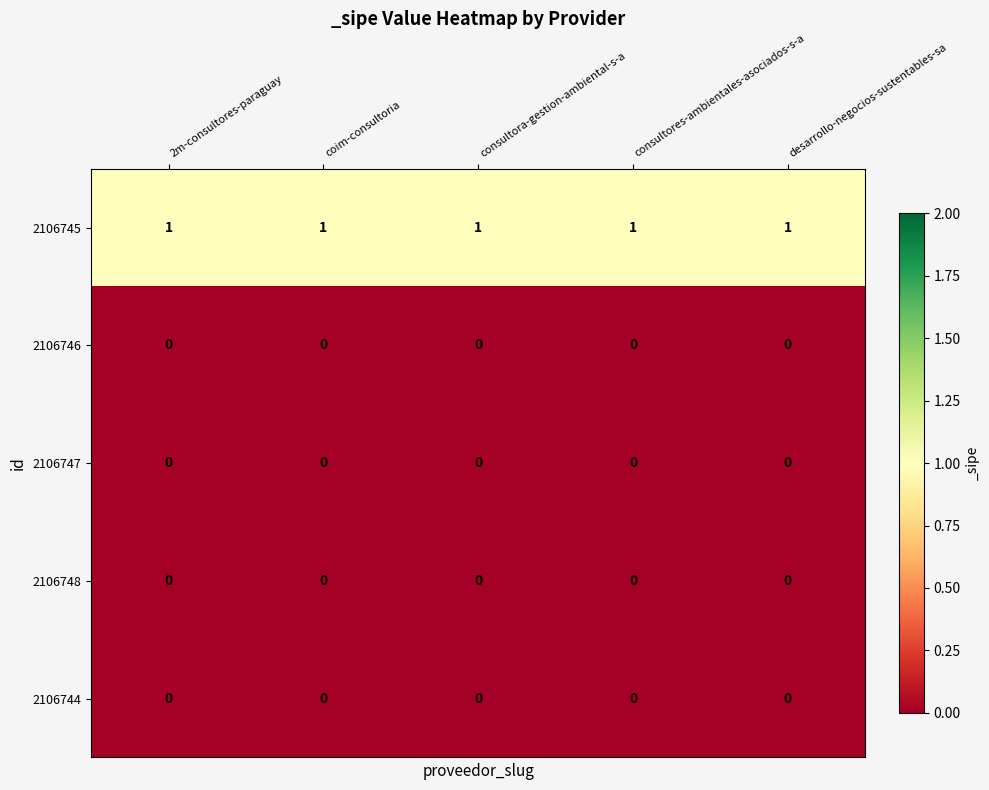

At how many categories does at least one series exceed 0?

5